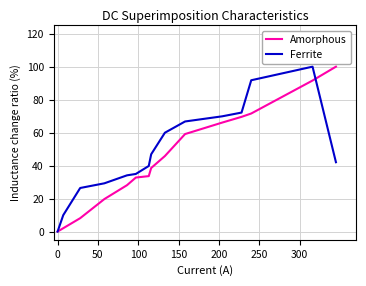

What is the maximum value for Ferrite?

100.0